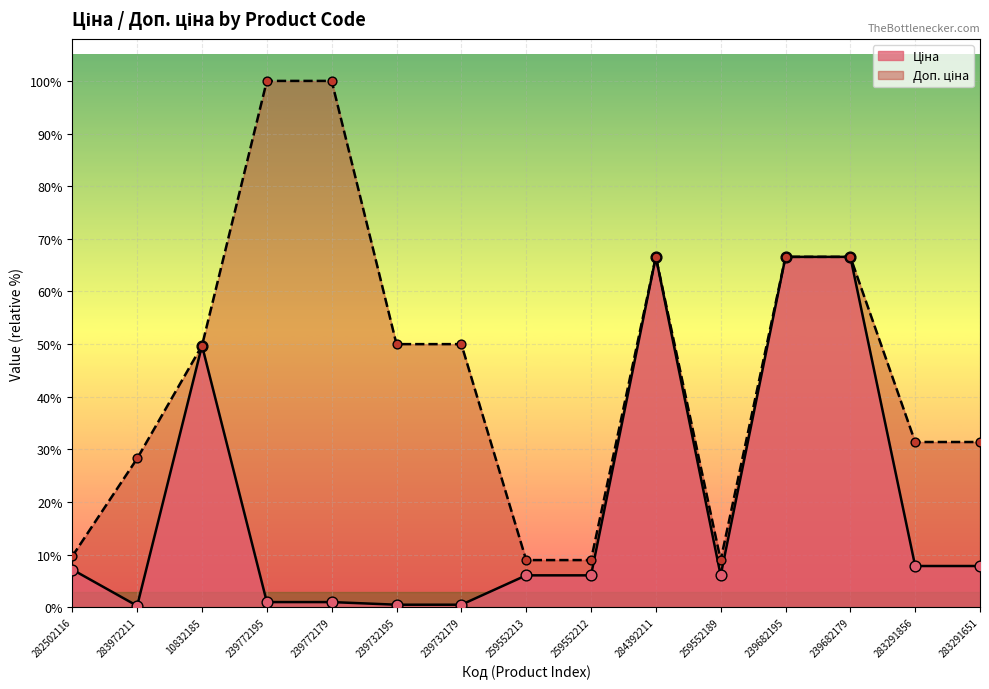

What are all the series names shown in the legend?

Ціна, Доп. ціна